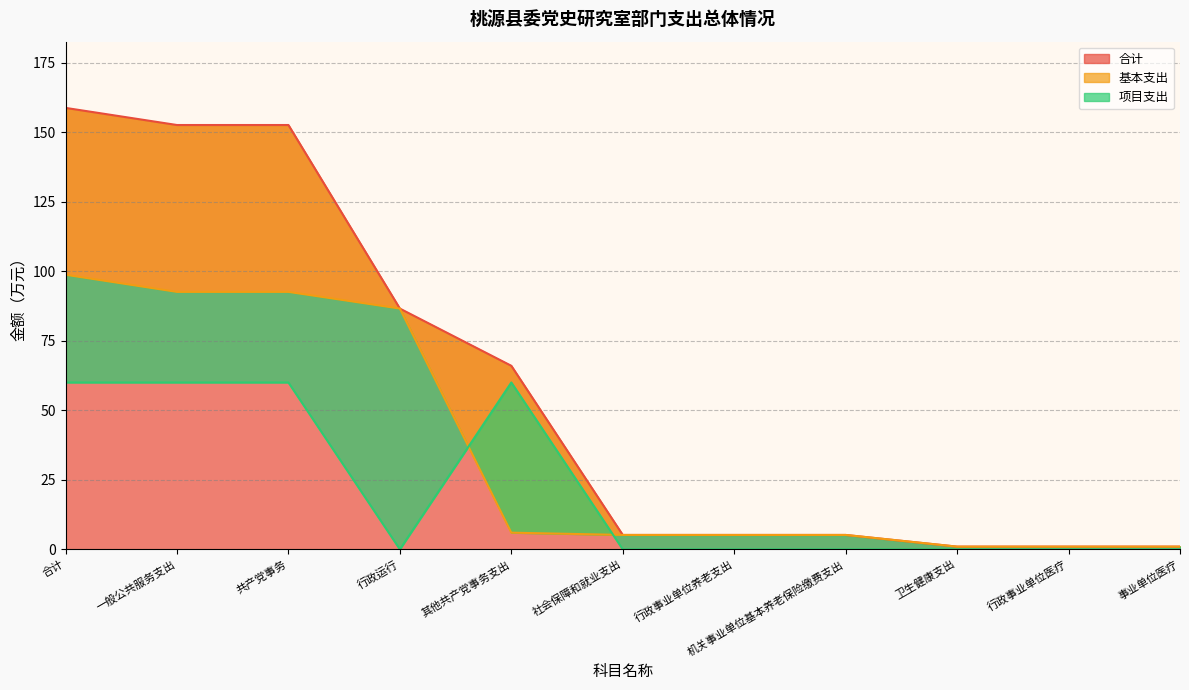

At which label does 项目支出 reach its minimum?

行政运行